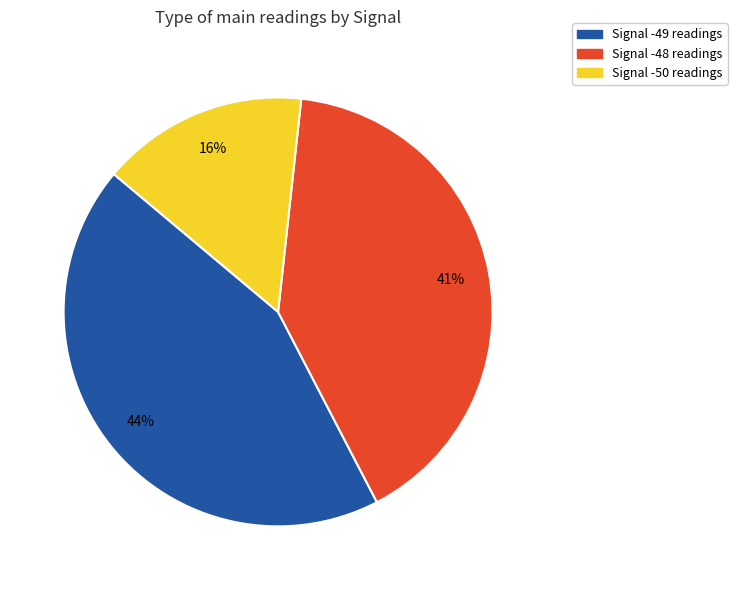

Count the number of slices in the pie.

3